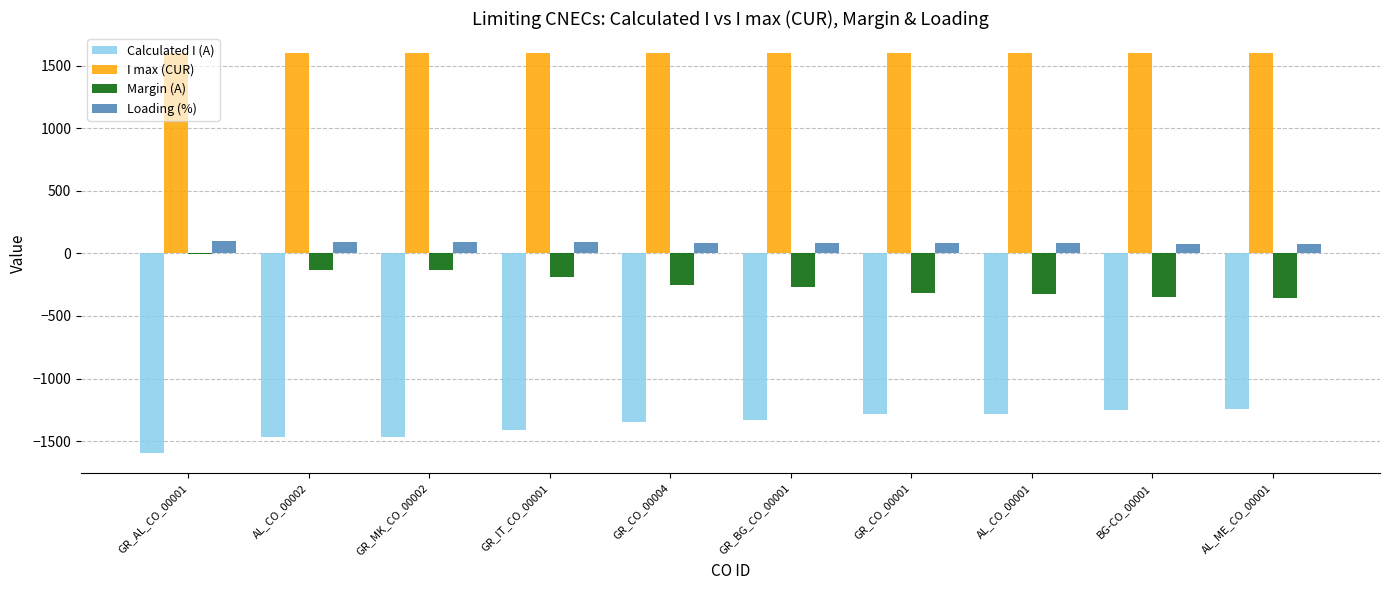

The Loading (%) series shows 92 at GR_MK_CO_00002. True or false?

True